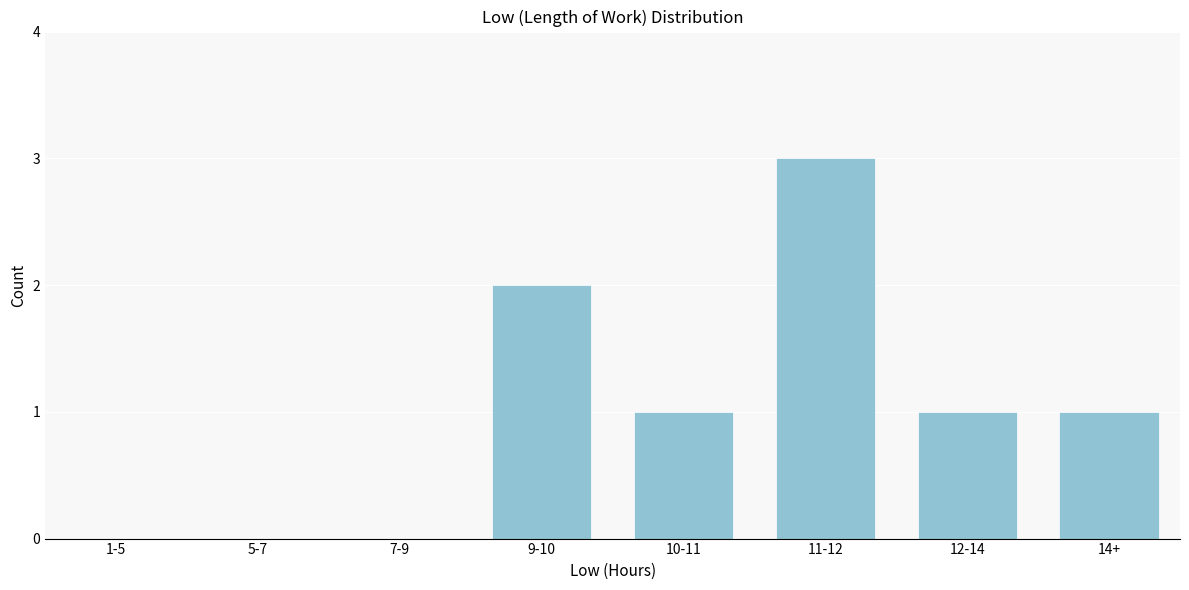

Reading left to right, list all the values displayed in this chart.

1-5=0	5-7=0	7-9=0	9-10=2	10-11=1	11-12=3	12-14=1	14+=1